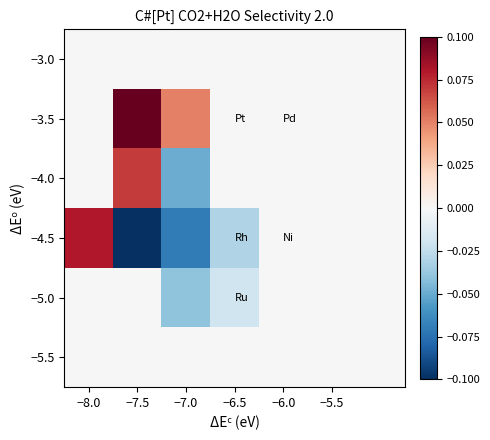

At which category is the sum across all series the highest?

−8.0